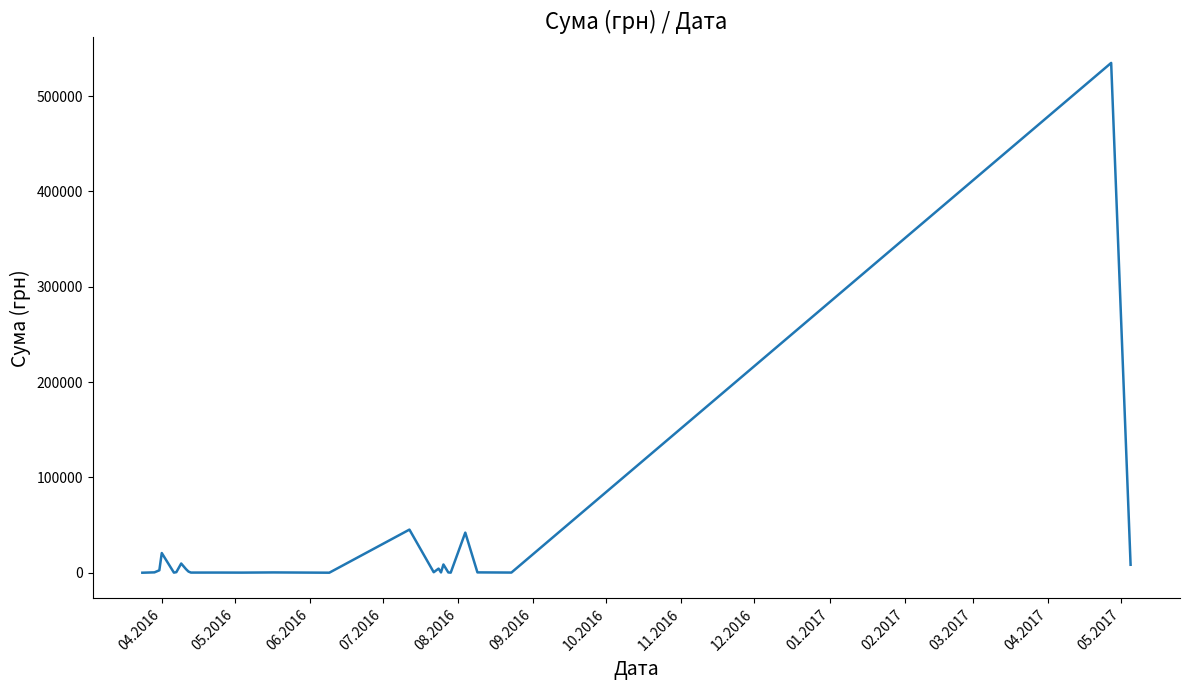

What is the maximum value shown in the chart?

534888.2